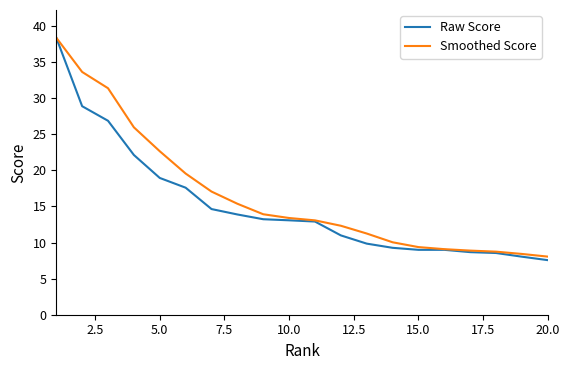

Which series has the largest range (max minus min)?

Raw Score